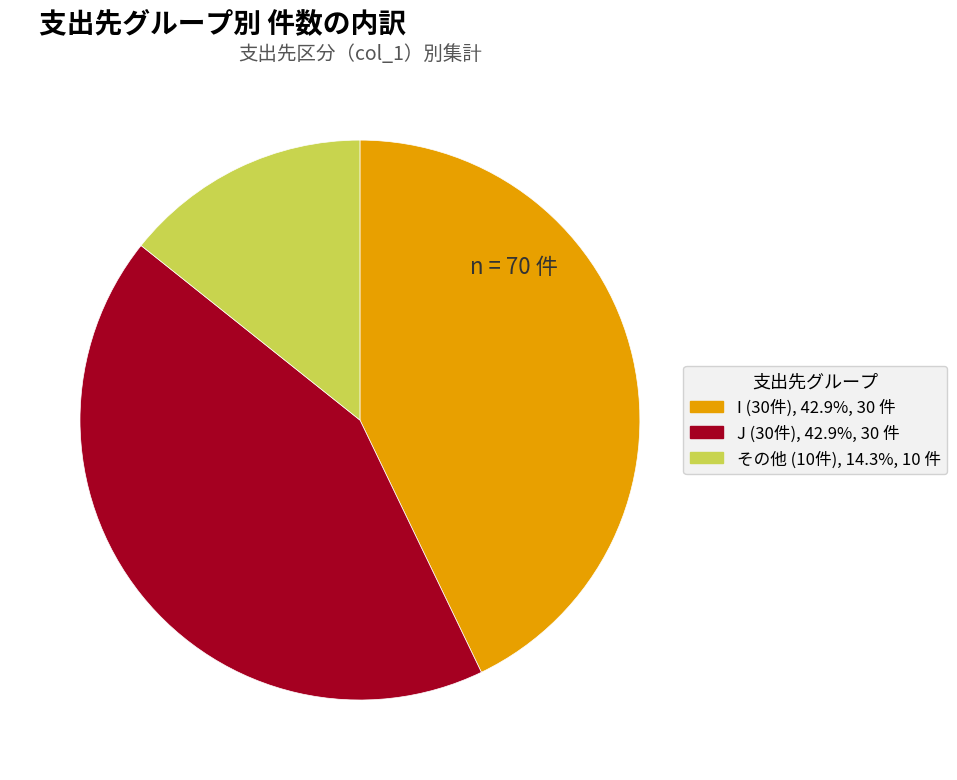

How many segments does this pie chart have?

3